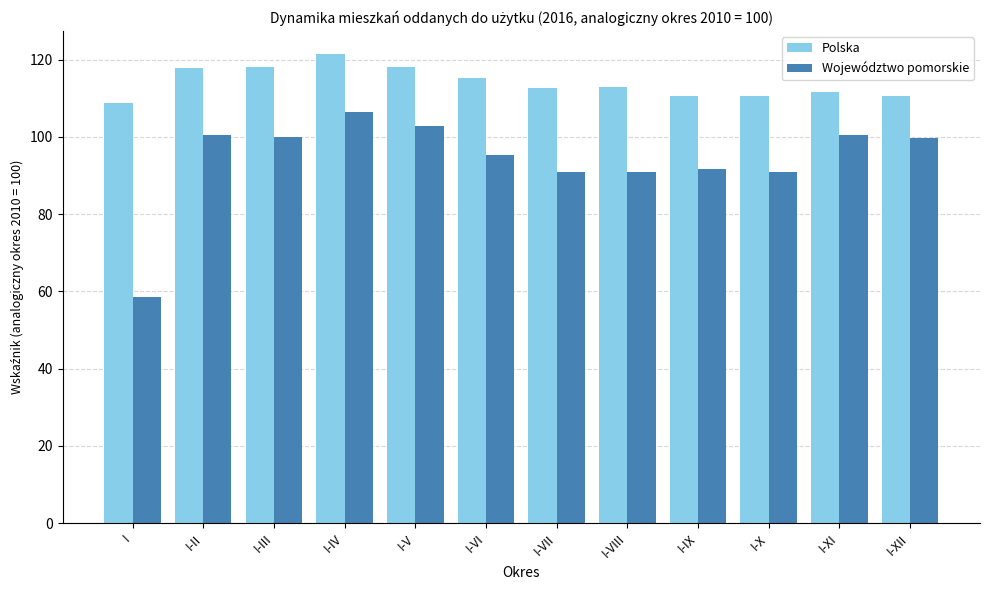

Rank the series at I from highest to lowest value.

Polska, Województwo pomorskie